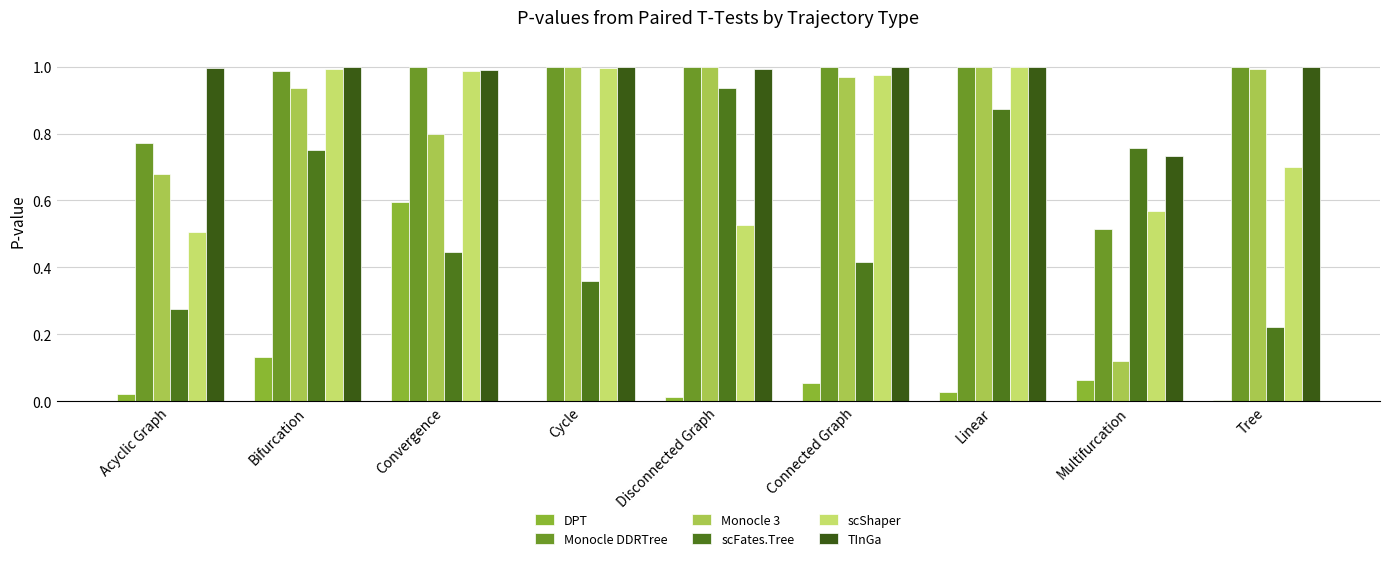

Between Multifurcation and Connected Graph, which is larger?

Multifurcation